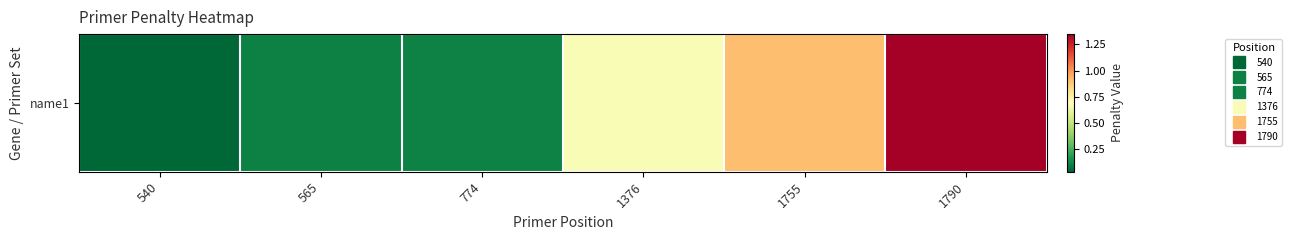

True or false: the data shows 0.9 at 1755.

True